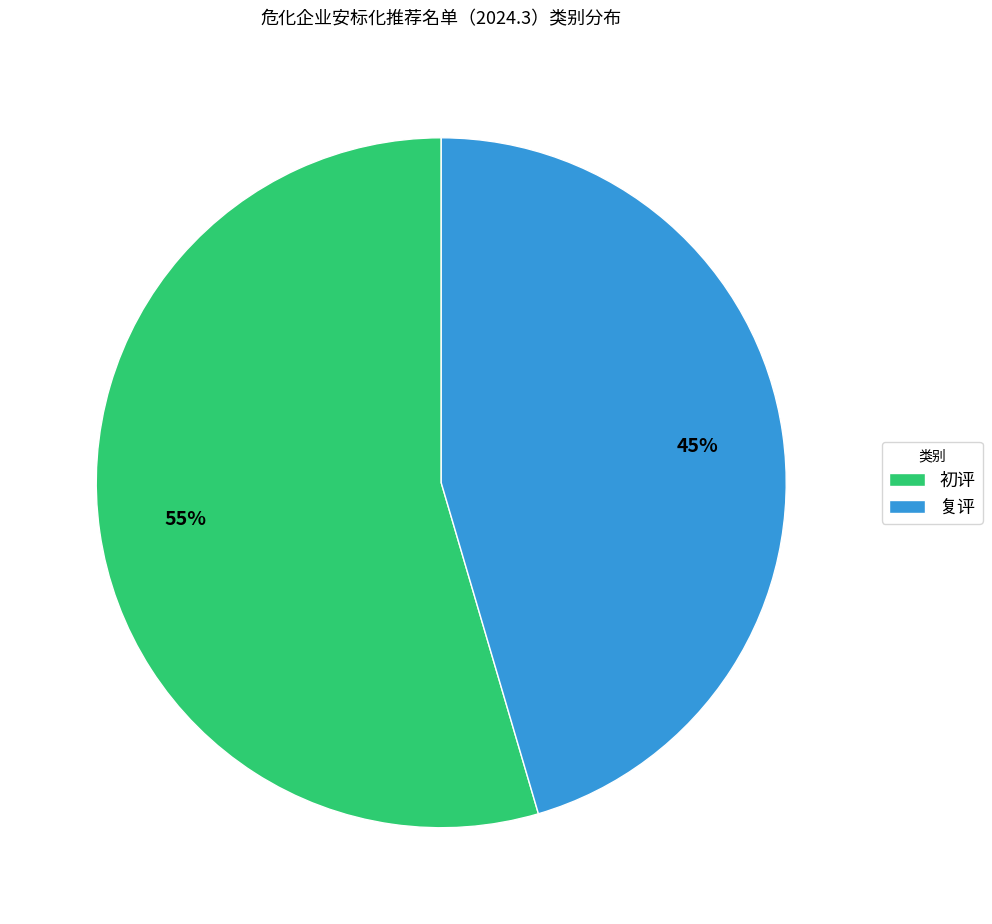

How many slices are in this pie chart?

2